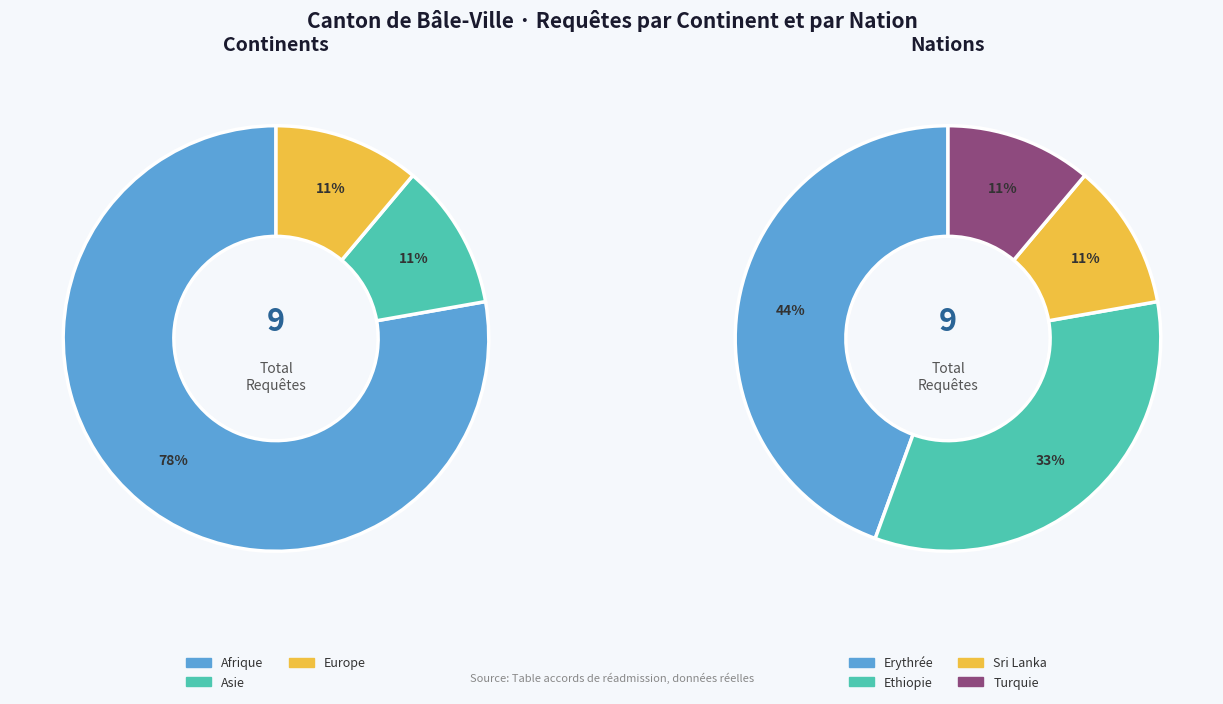

The Afrique slice represents 78% of the pie. True or false?

True